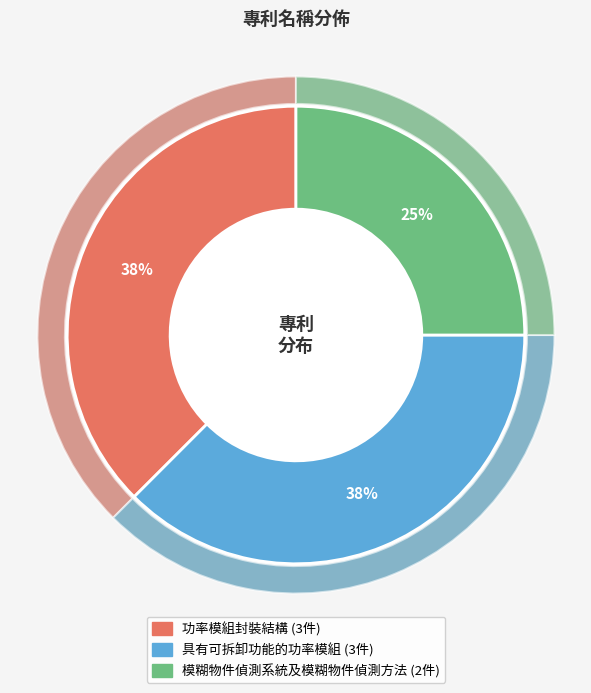

Rank the categories by value from lowest to highest.

模糊物件偵測系統及模糊物件偵測方法, 功率模組封裝結構, 具有可拆卸功能的功率模組